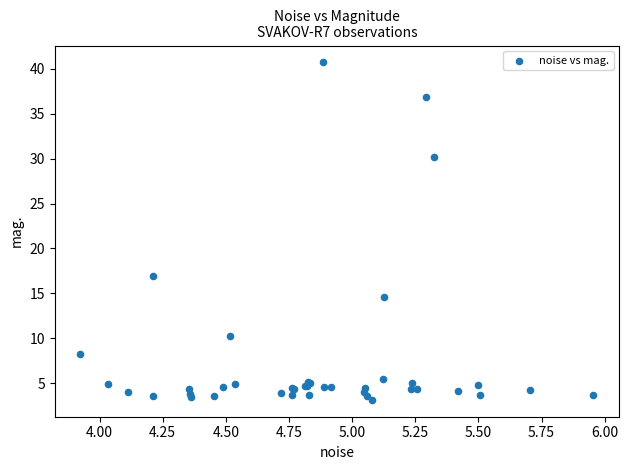

What Y value in the scatter plot is closest to 21?

17.0